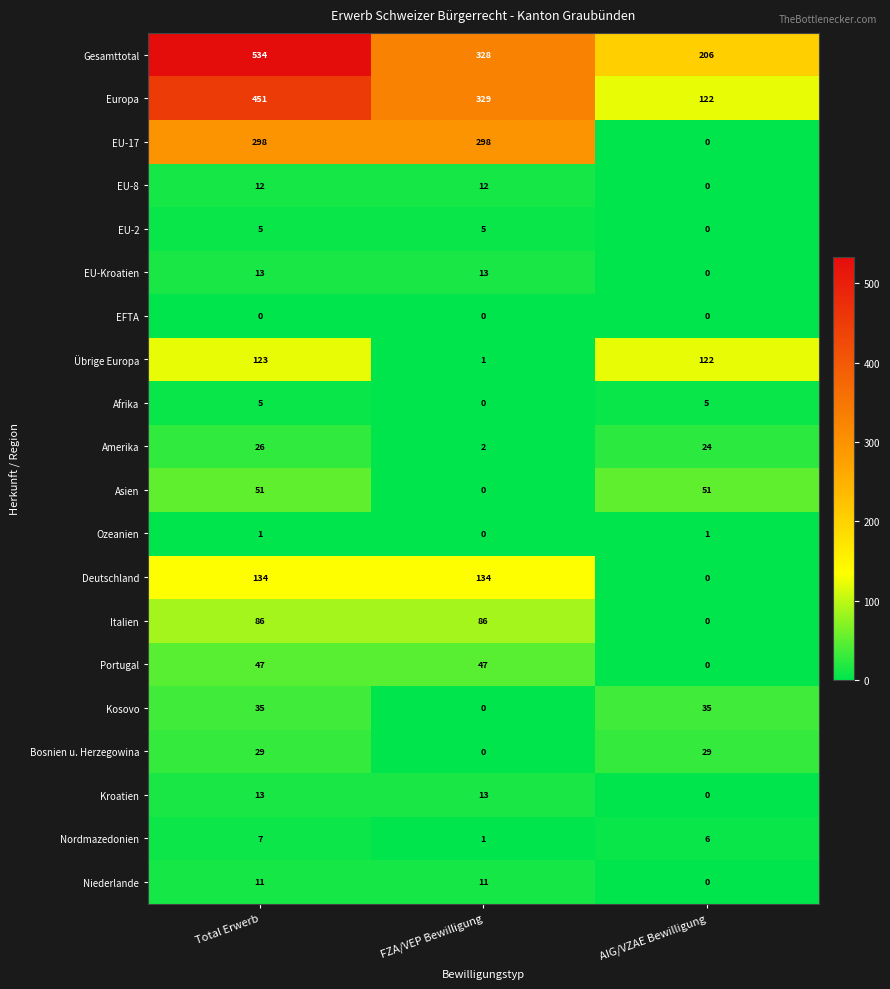

Between Total Erwerb and FZA/VEP Bewilligung, which series saw the biggest shift?

Gesamttotal